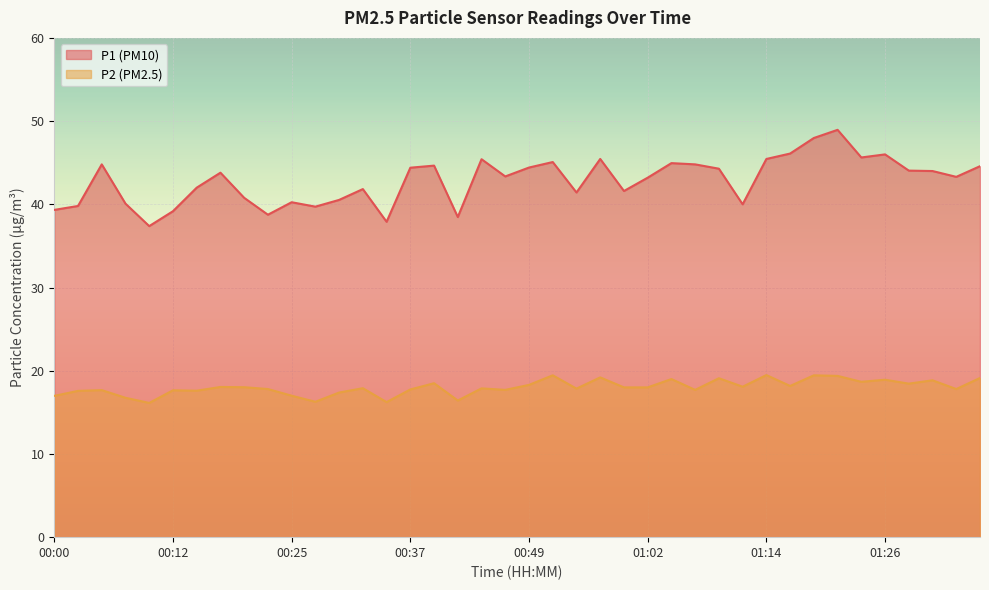

How many data points does each series have?

40